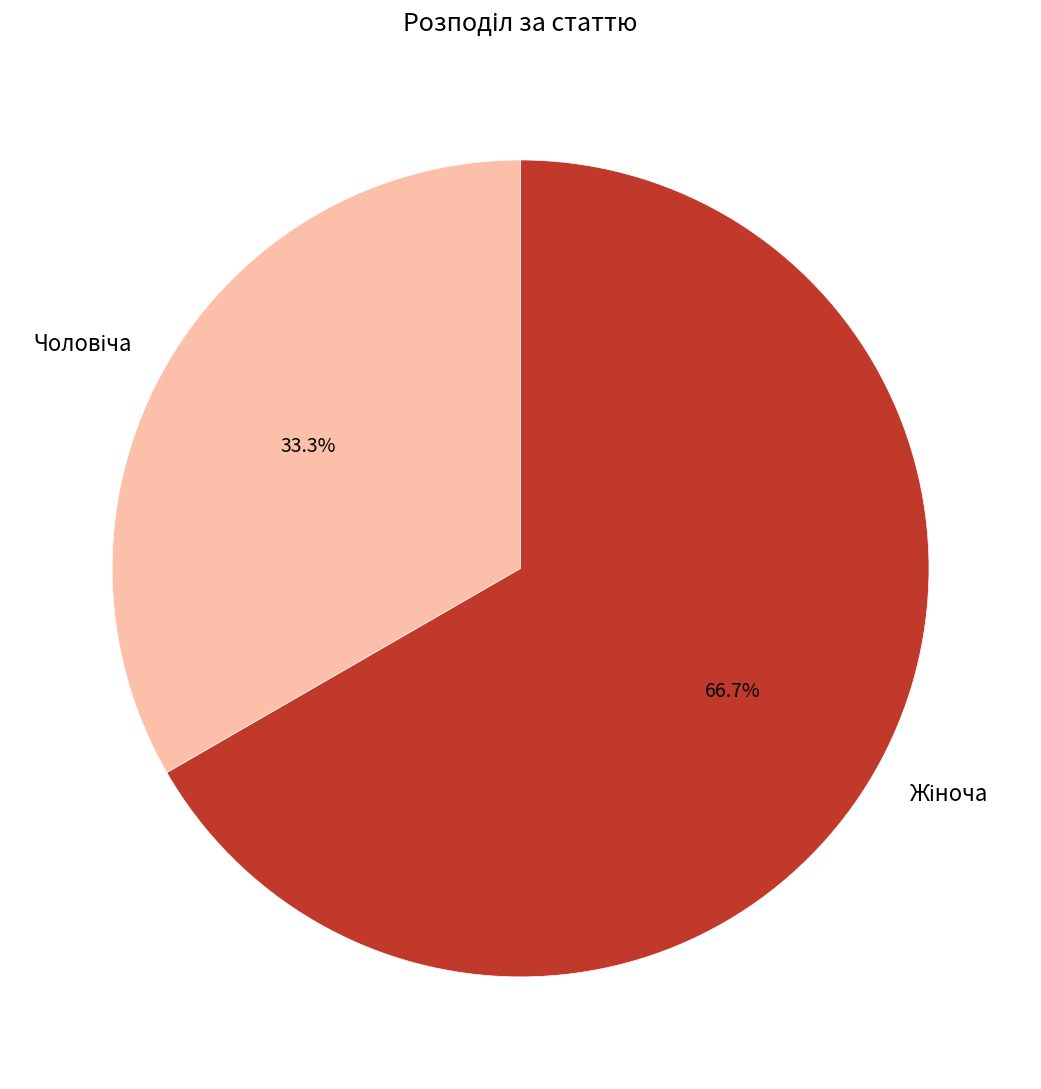

Does any single category account for the majority?

Yes